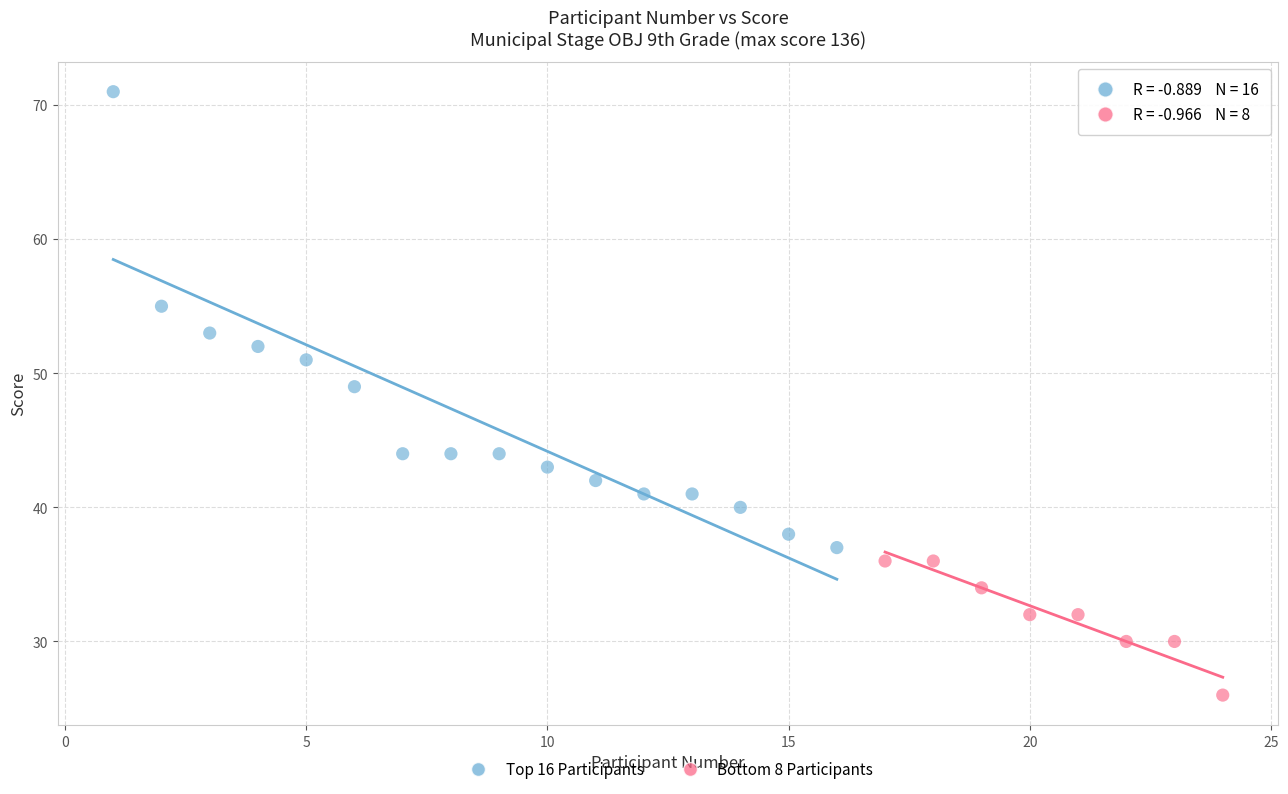

Which series has the largest Y range (max minus min)?

Top 16 Participants